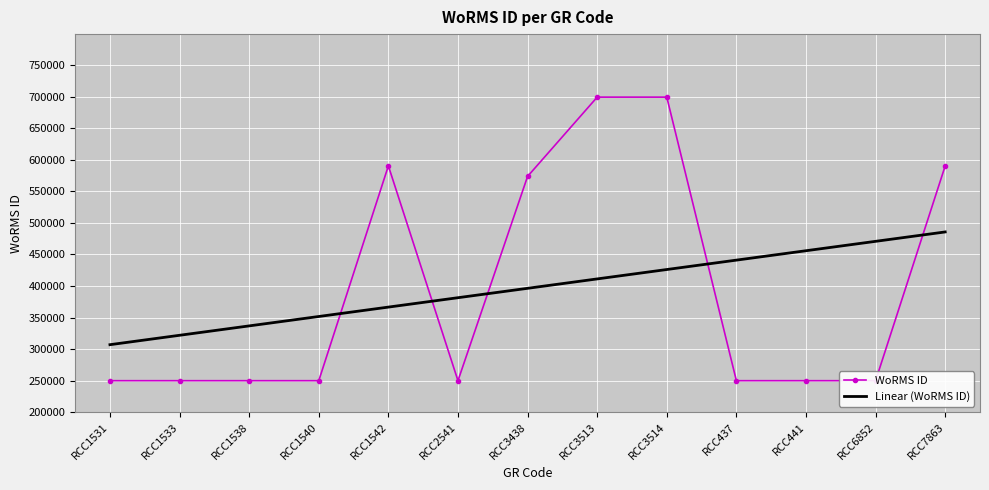

What is the difference between the maximum and second lowest values in the WoRMS ID series?

449889.0